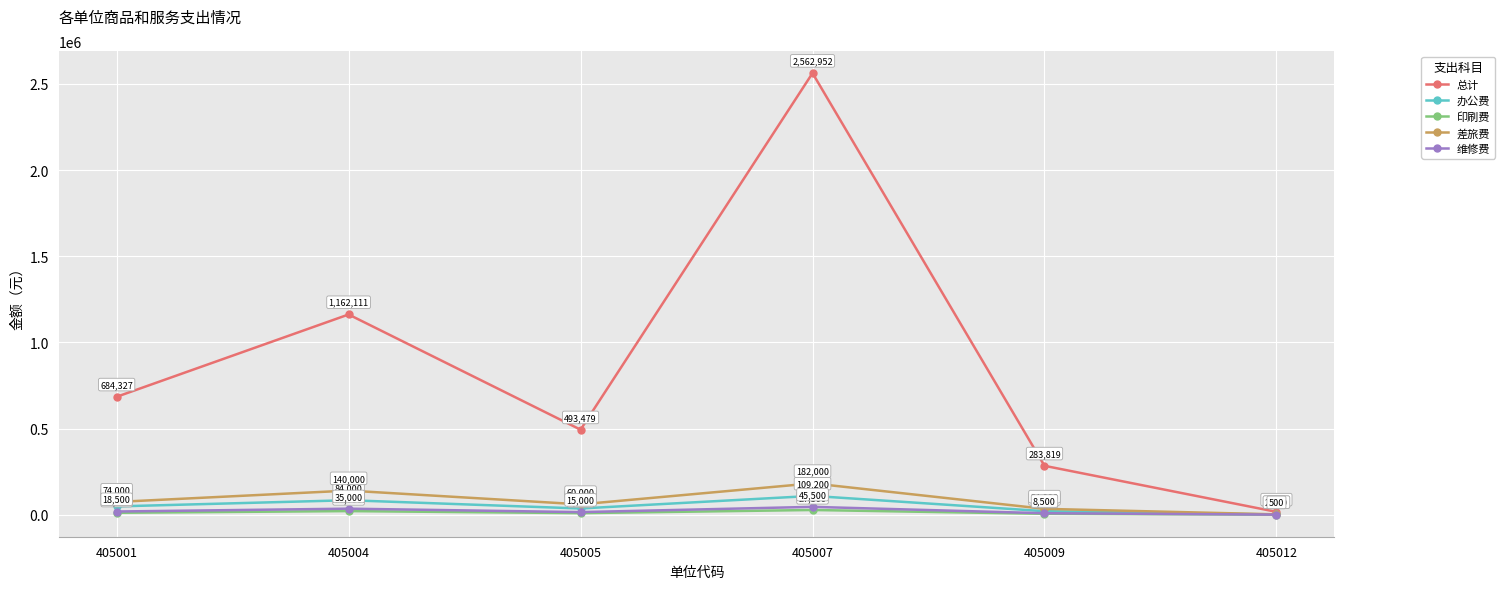

In 办公费, how many points are lower than both neighbors (excluding endpoints)?

1